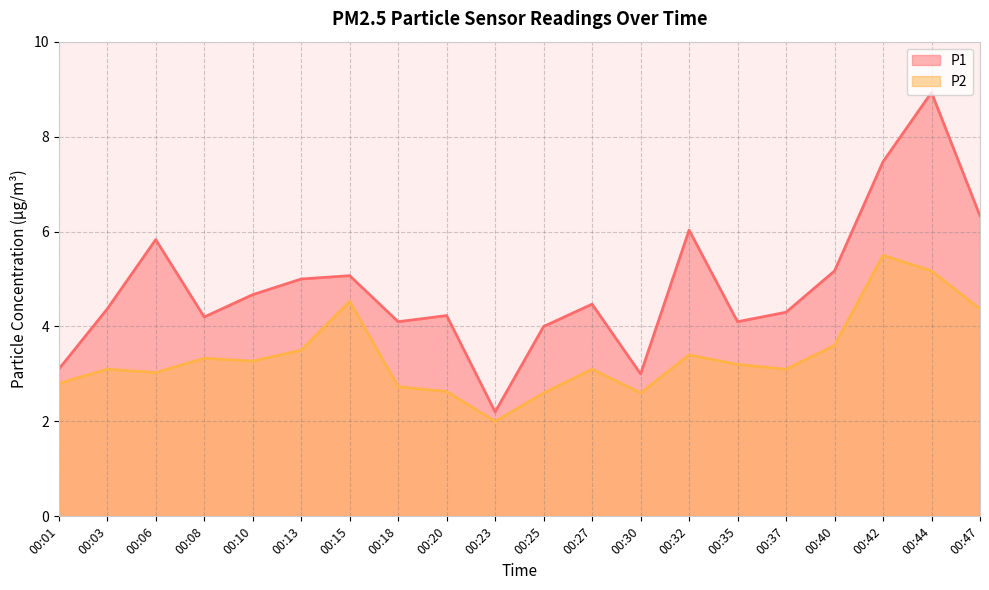

Is it true that P1 equals 8.9 at 00:44?

True